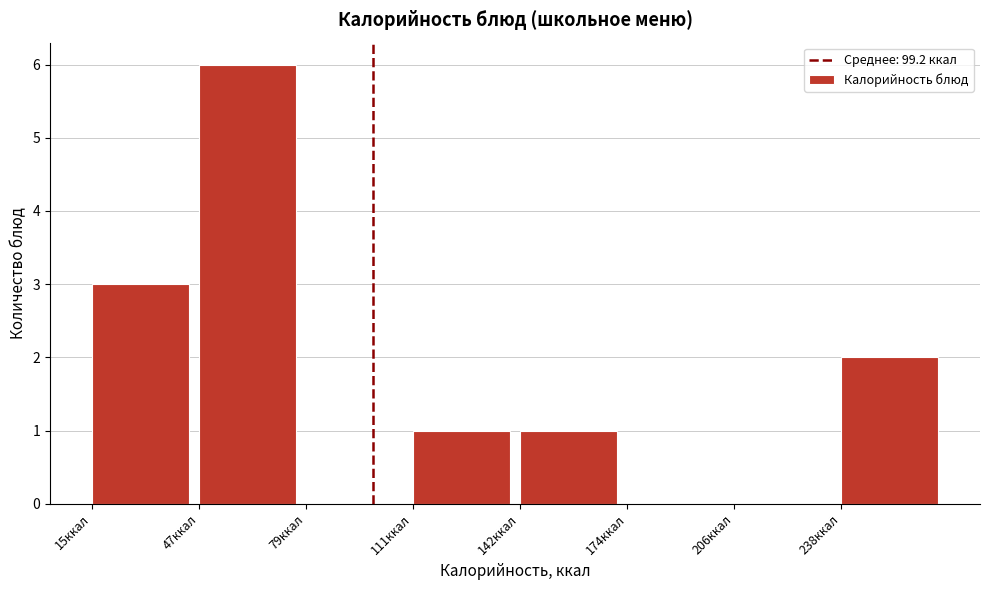

Which range on the x-axis has the tallest bar?

50 to 80